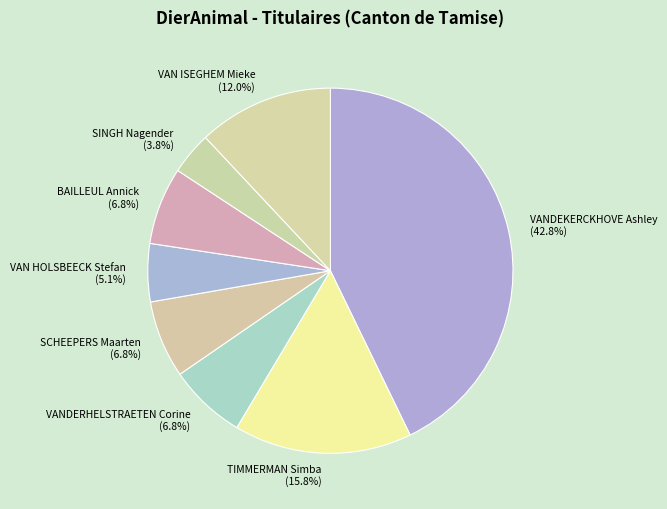

How many segments does this pie chart have?

8